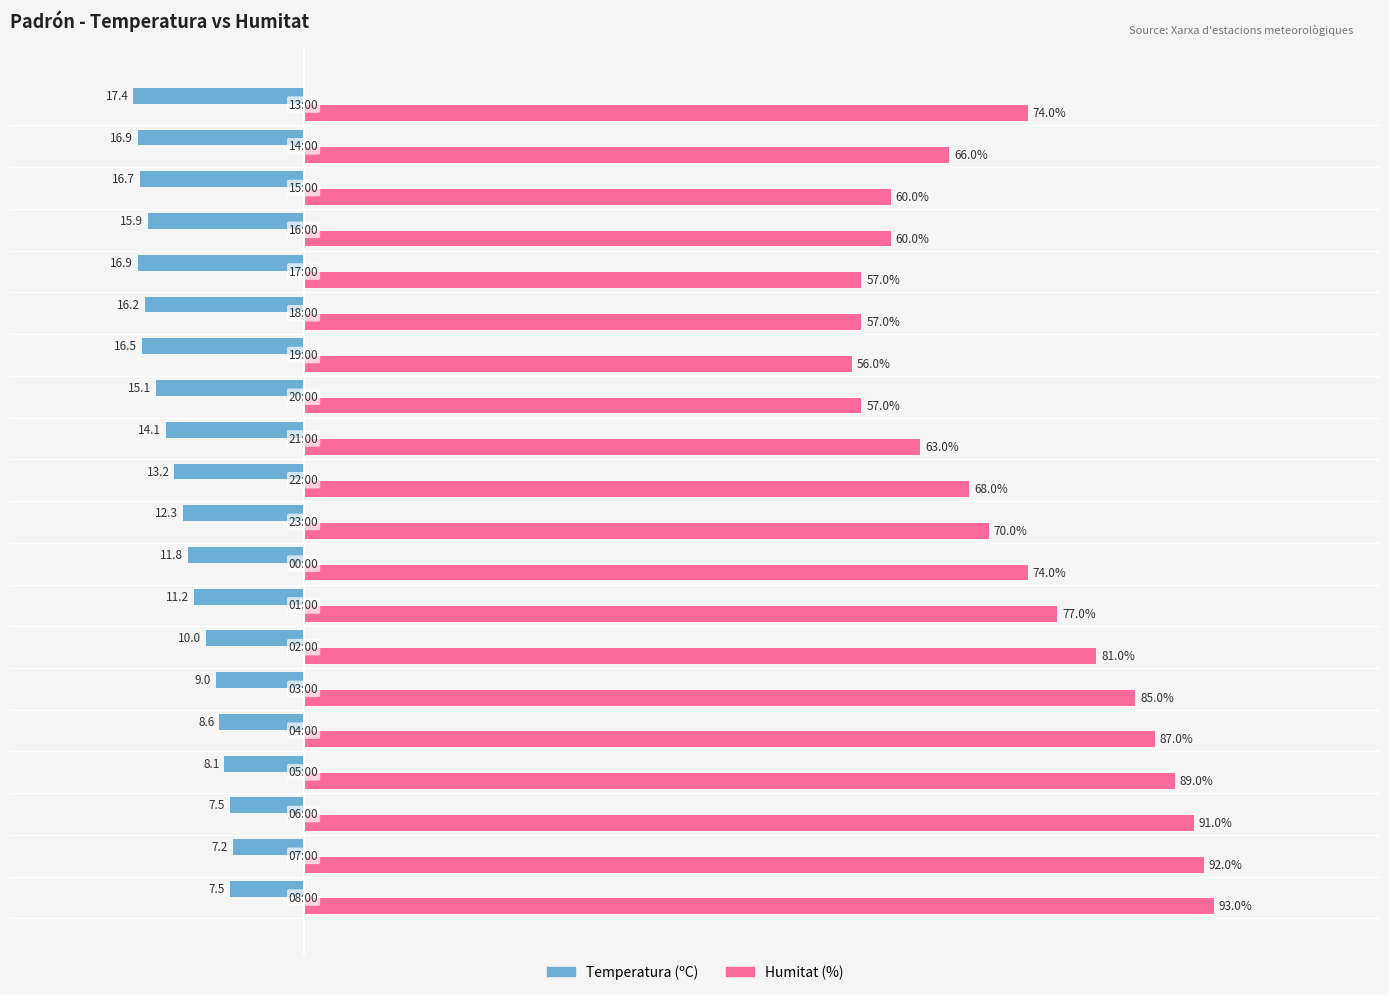

Rank the series by their maximum value, from highest to lowest.

Humitat (%), Temperatura (ºC)